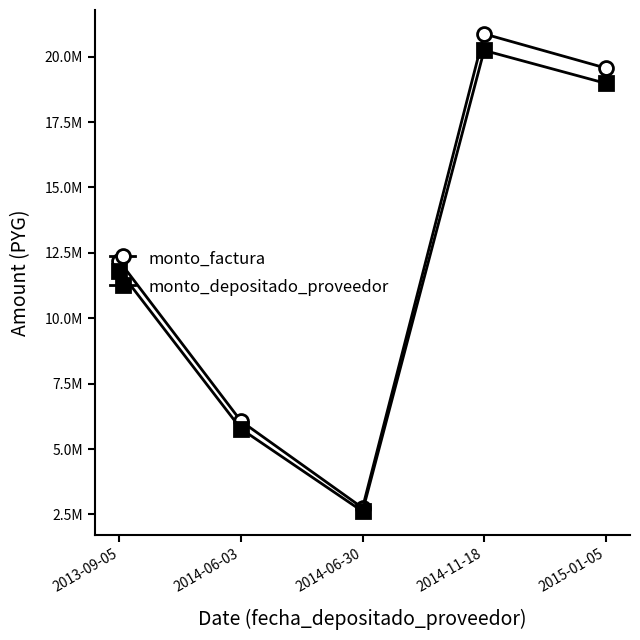

The value of monto_factura at 2014-11-18 is 8585976. True or false?

False